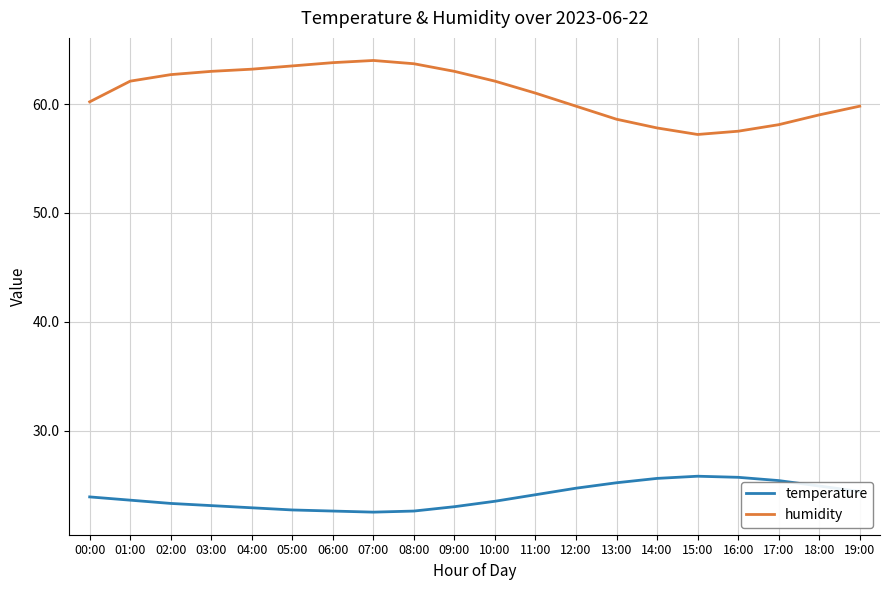

Where does the humidity series first go above 62?

01:00